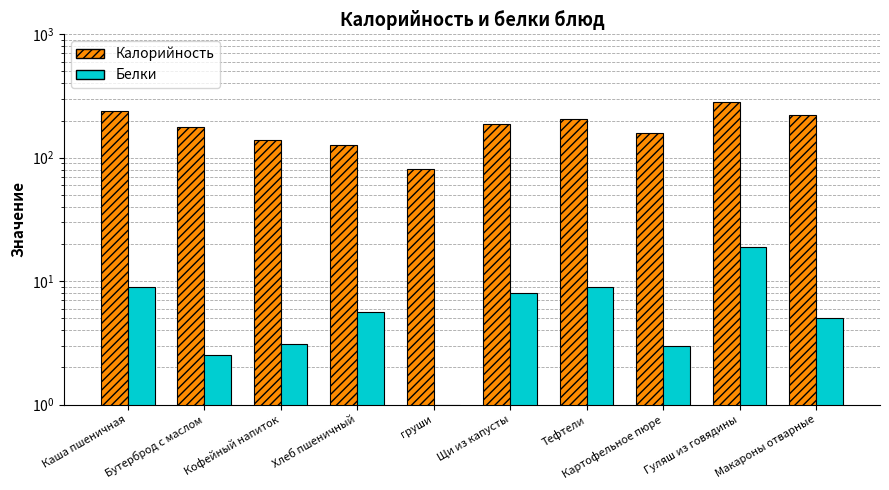

What is the minimum value for Калорийность?

81.0